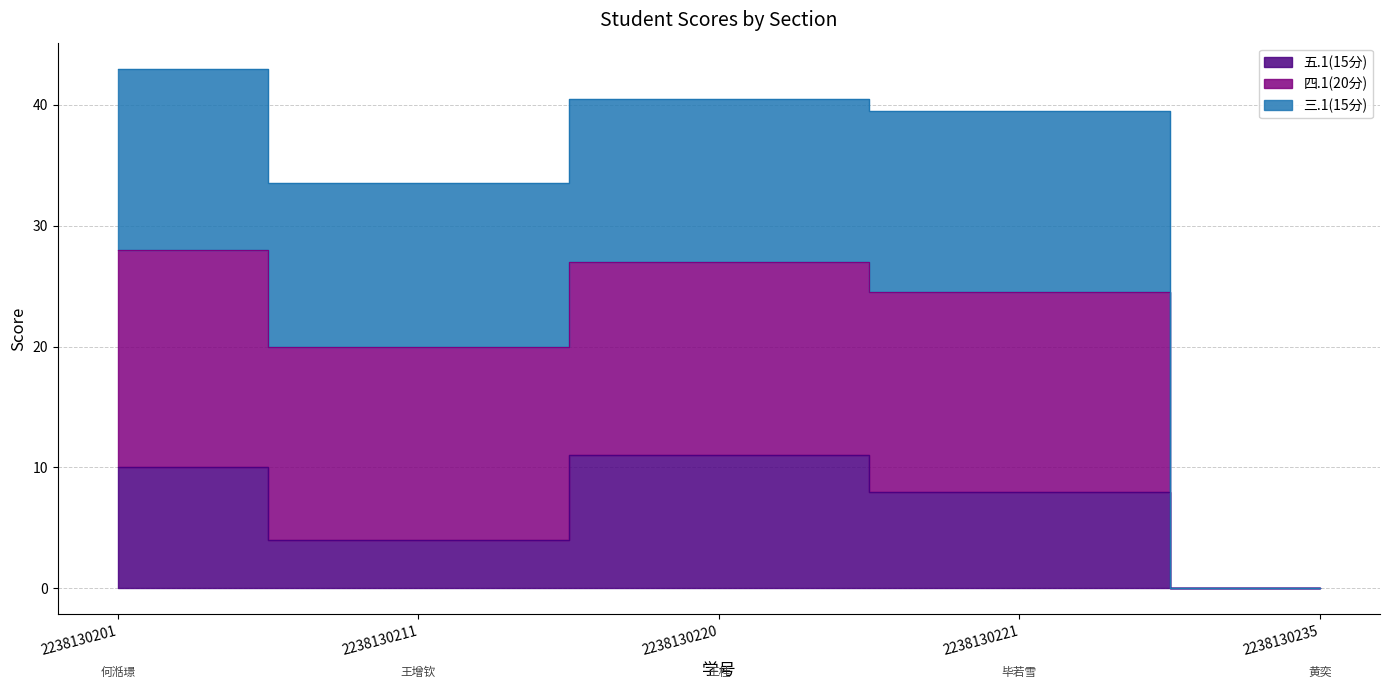

Rank the categories by 五.1(15分) value from highest to lowest.

2238130220, 2238130201, 2238130221, 2238130211, 2238130235